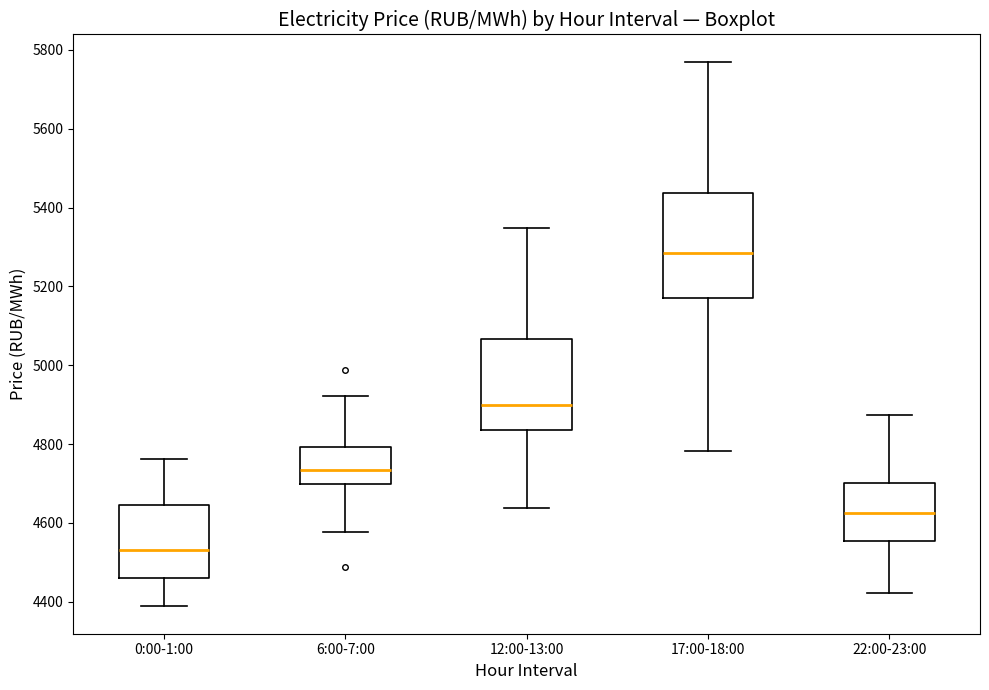

Where does the median line of the box for 17:00-18:00 sit on the y-axis? The values are not printed on the chart, so give them approximately, as read against the axis.

5280